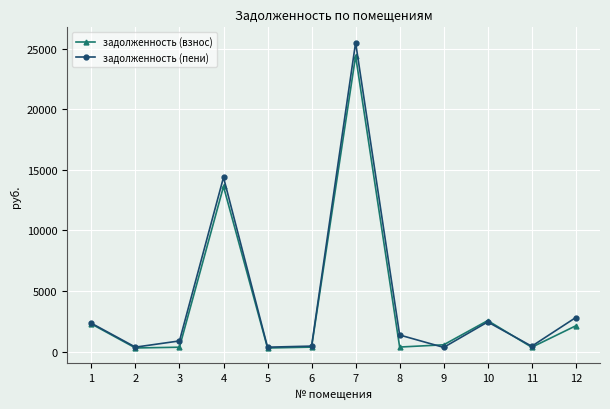

What is the spread (max minus min) of values at 8?

993.8